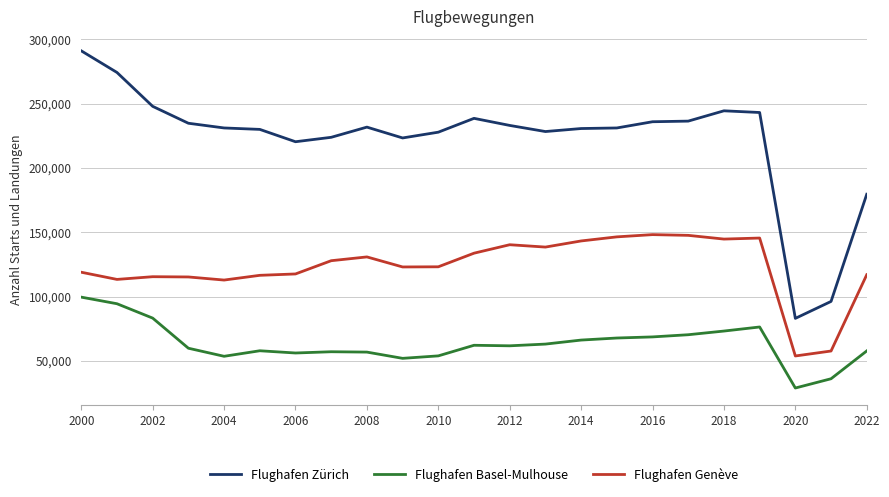

Which series has the widest spread of values?

Flughafen Zürich